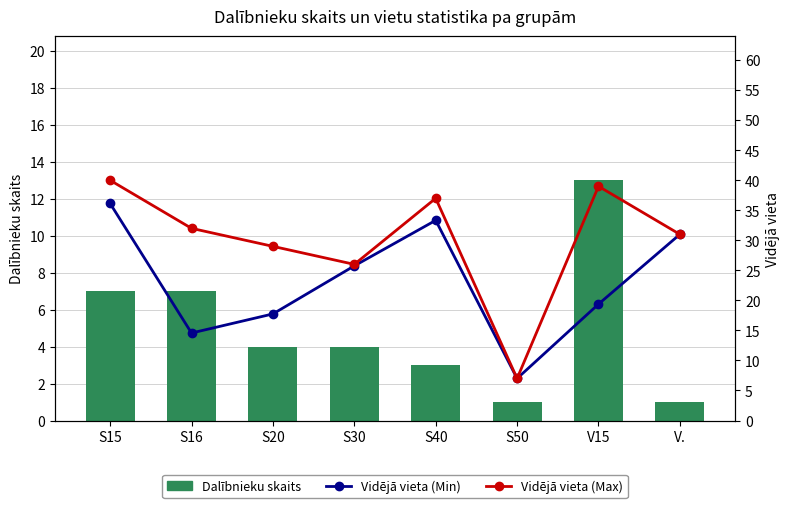

At which category is the sum across all series the highest?

S15